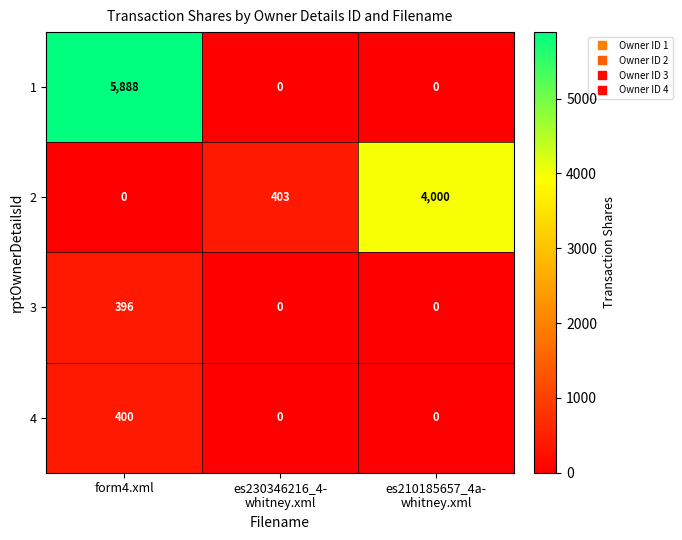

What is the total value across all series at es210185657_4a-
whitney.xml?

4000